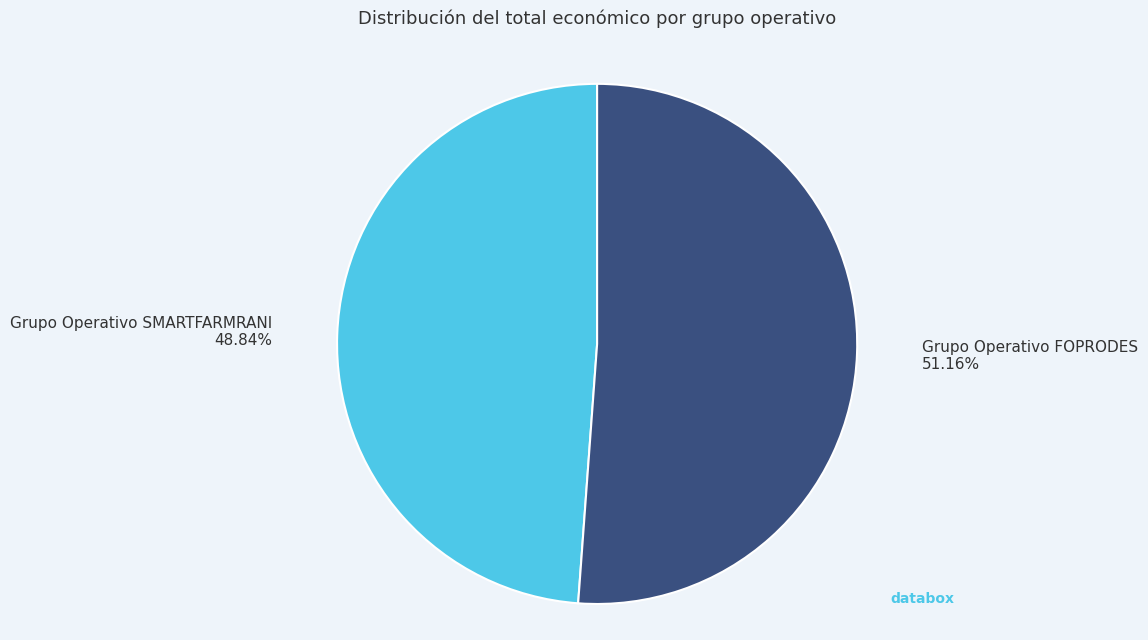

How many slices are in this pie chart?

2